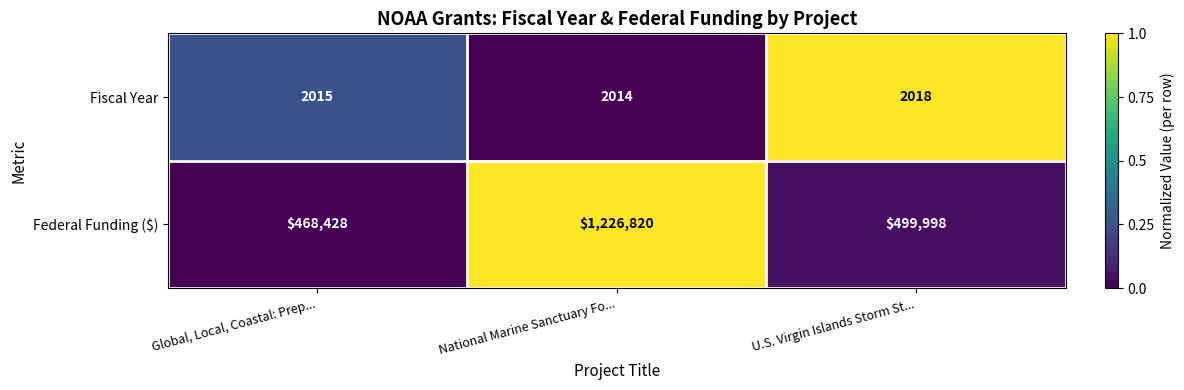

True or false: Federal Funding ($) has a value of 308121 at U.S. Virgin Islands Storm St....

False